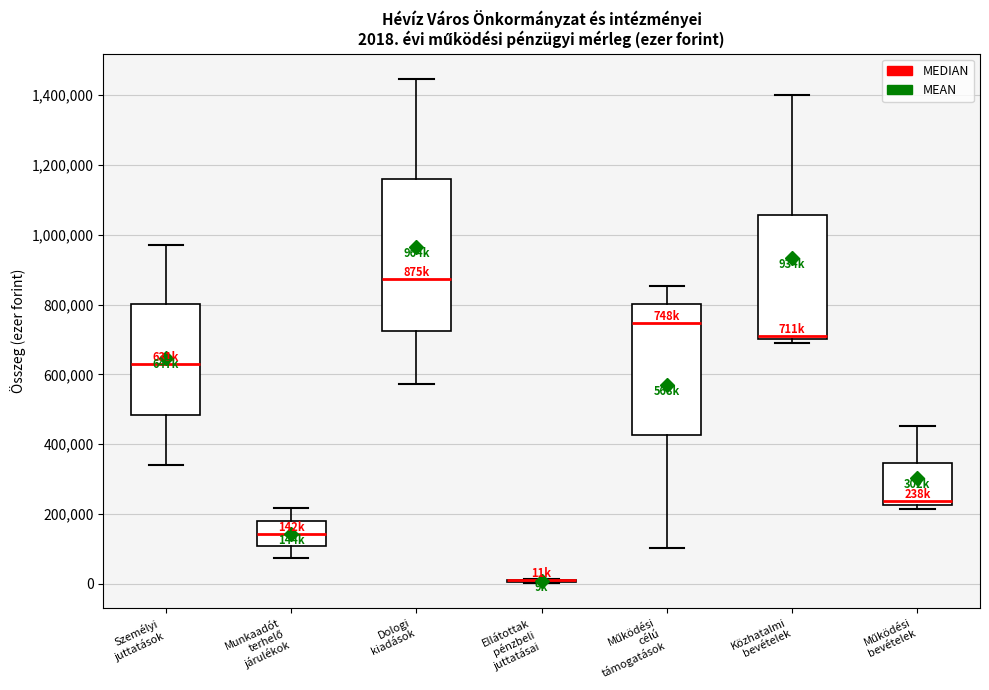

Comparing the boxes themselves (not the whiskers), which one is the tallest?

Dologi kiadások